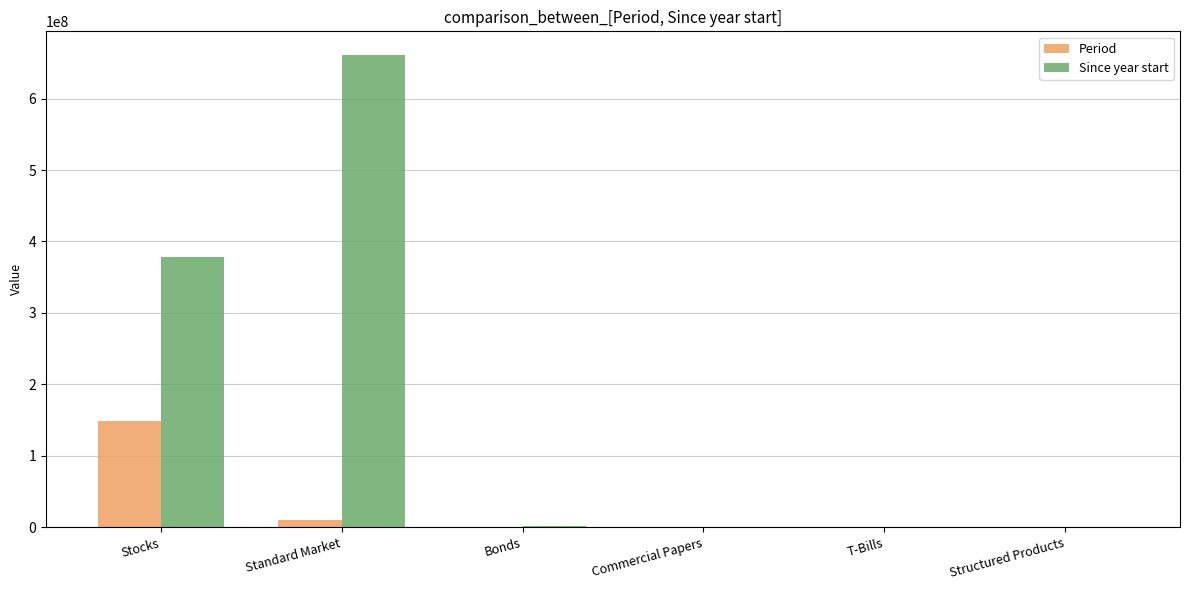

True or false: Since year start has a value of 862913302.5 at Standard Market.

False